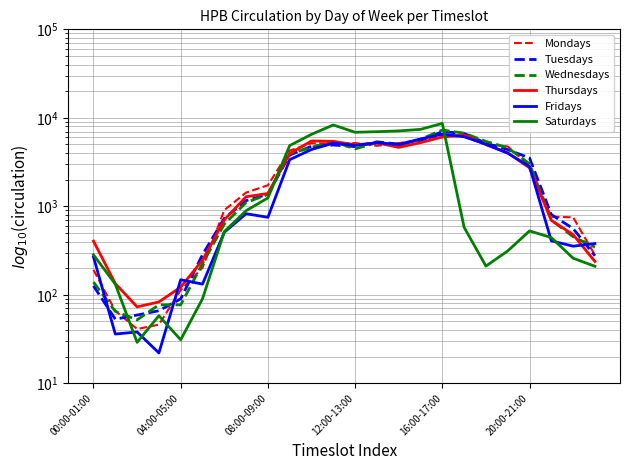

Is this an area chart (filled region under the line)?

No